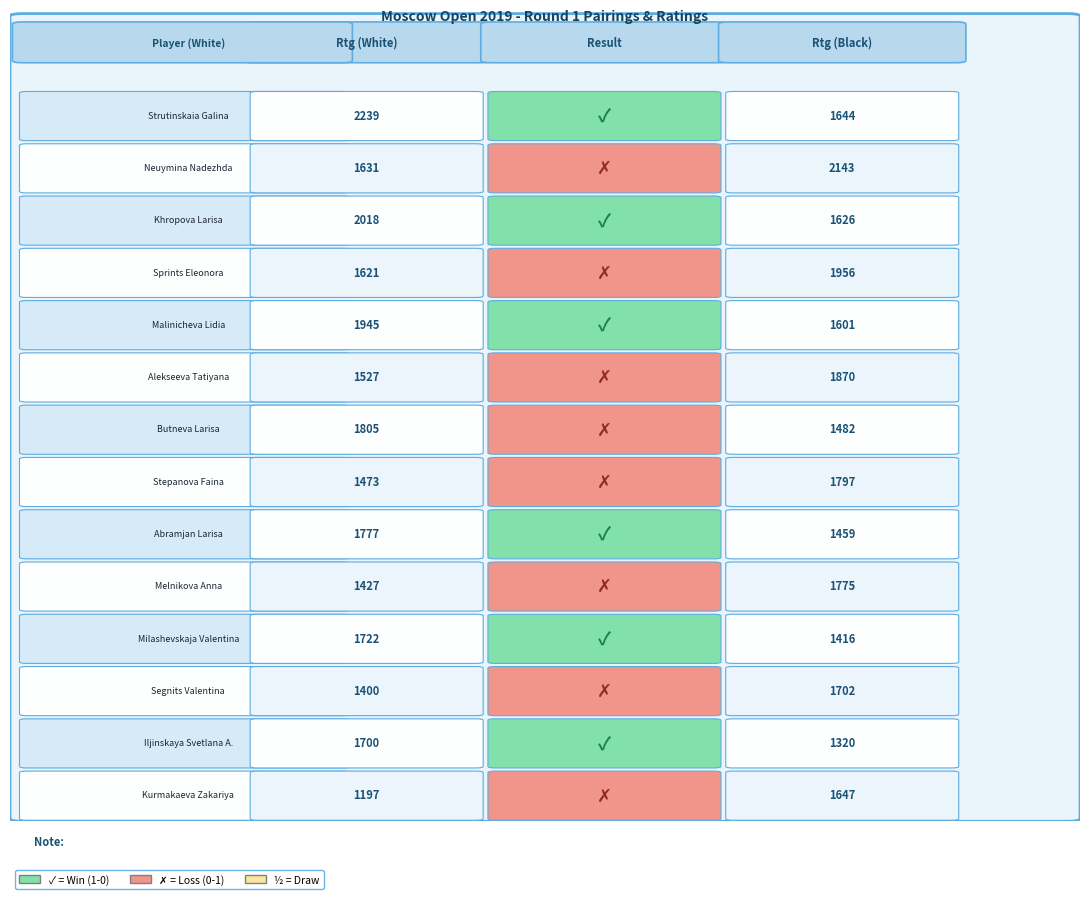

What is the approximate value of Khropova Larisa at Strutinskaia Galina, to the nearest 50?

2000